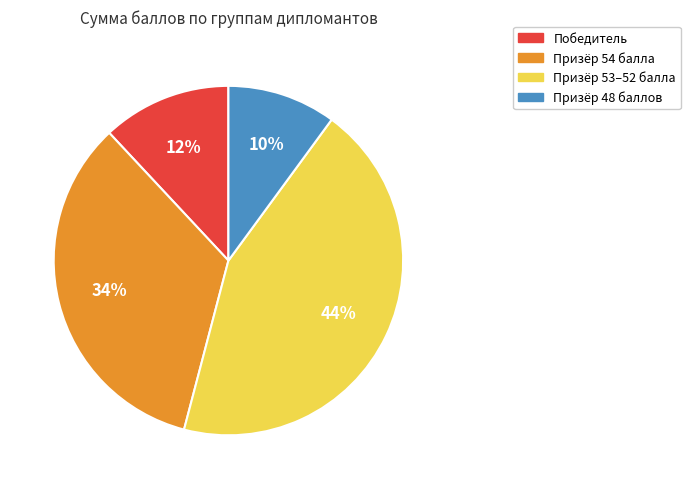

Does any single category account for the majority?

No